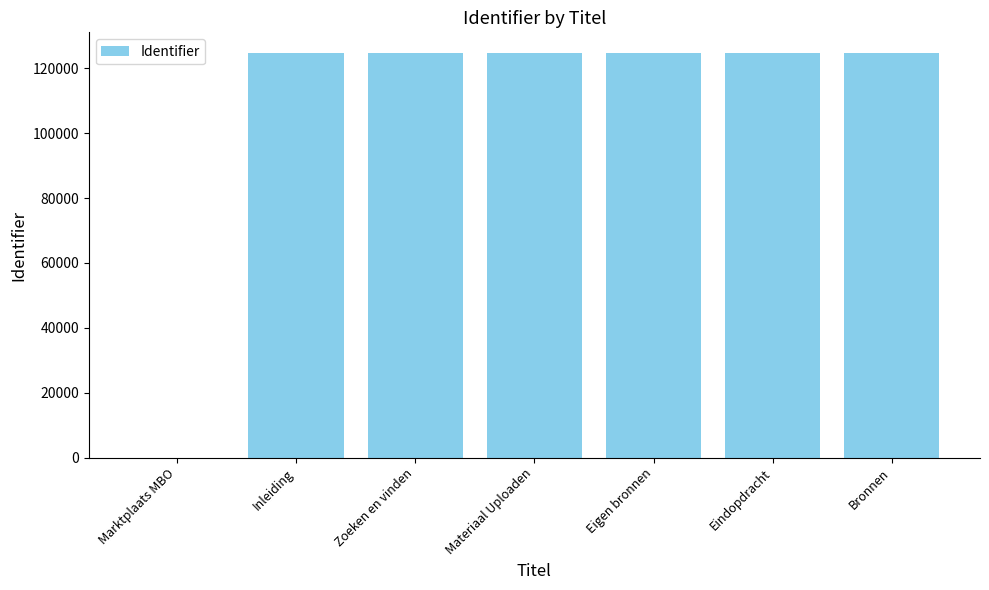

What is the sum of all values?

748852